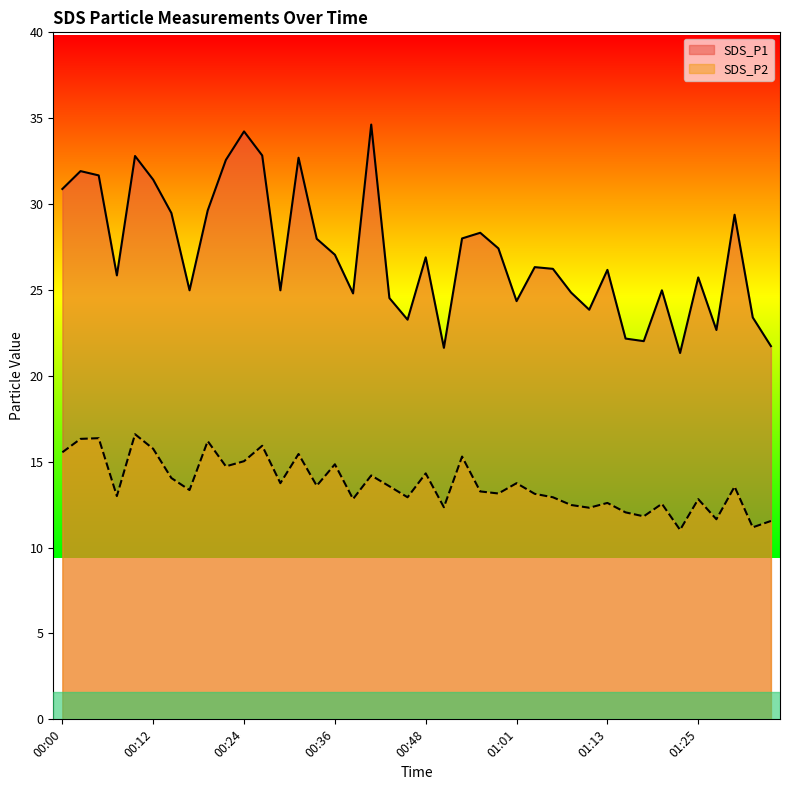

Rank the series by their average value, from highest to lowest.

SDS_P1, SDS_P2